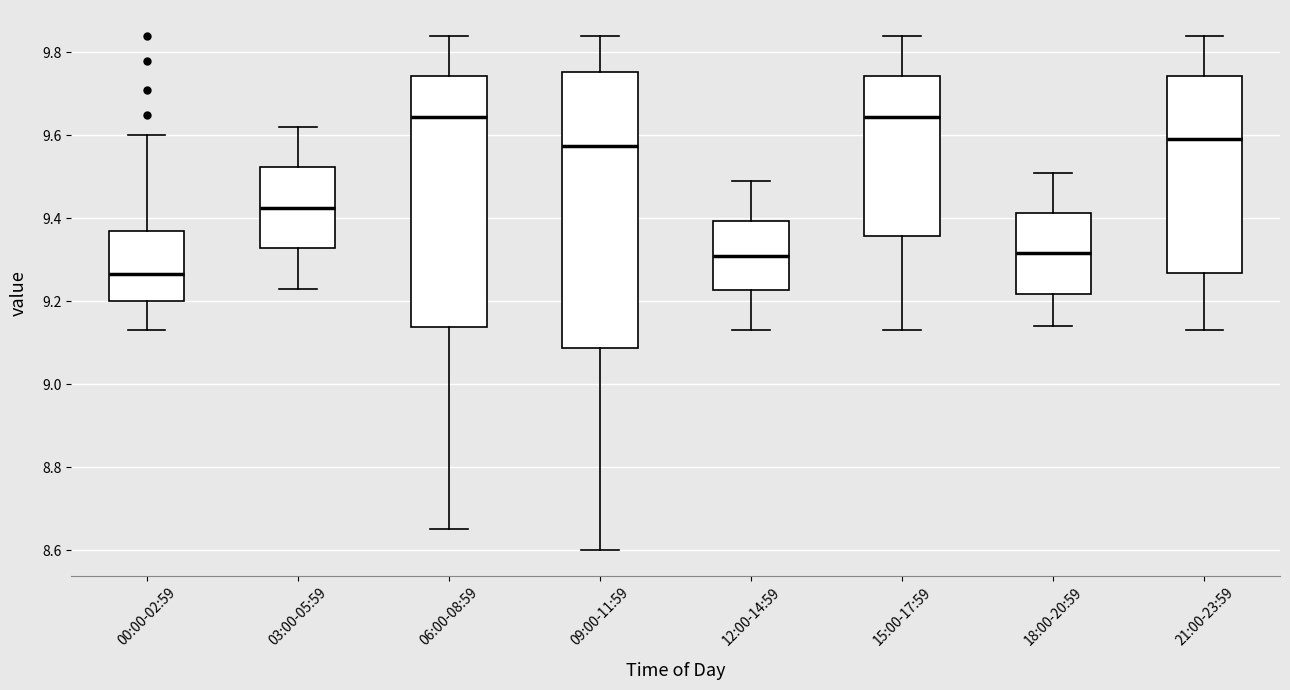

Reading left to right, transcribe this box plot: for each box, give where its median line is, the range the box spans, and where its two whiskers end, as read against the y-axis. The values are not printed on the chart, so give them approximately, as read against the axis.

00:00-02:59: median 9.26, box 9.20 to 9.38, whiskers 9.14 to 9.60
03:00-05:59: median 9.42, box 9.32 to 9.52, whiskers 9.24 to 9.62
06:00-08:59: median 9.64, box 9.14 to 9.74, whiskers 8.66 to 9.84
09:00-11:59: median 9.58, box 9.08 to 9.76, whiskers 8.60 to 9.84
12:00-14:59: median 9.32, box 9.22 to 9.40, whiskers 9.14 to 9.50
15:00-17:59: median 9.64, box 9.36 to 9.74, whiskers 9.14 to 9.84
18:00-20:59: median 9.32, box 9.22 to 9.42, whiskers 9.14 to 9.52
21:00-23:59: median 9.60, box 9.26 to 9.74, whiskers 9.14 to 9.84